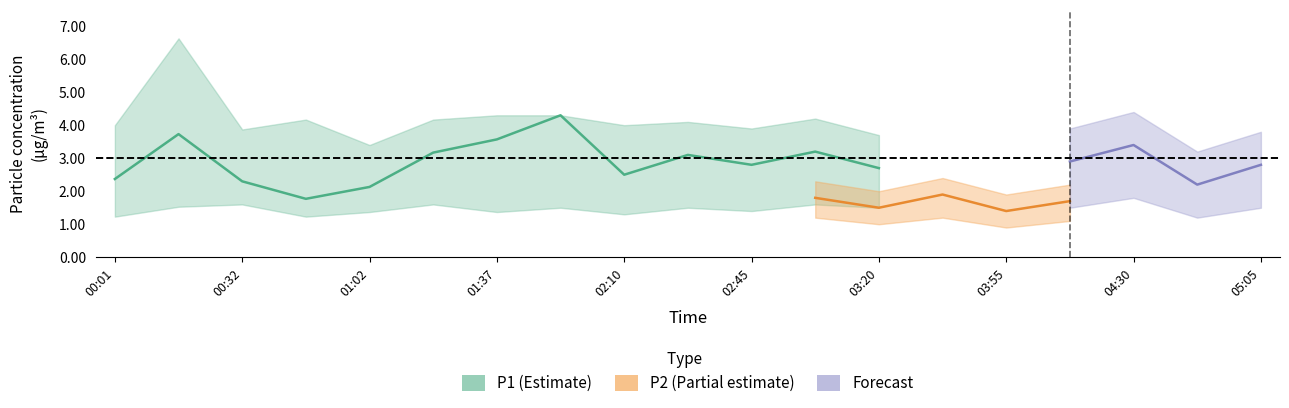

True or false: P2 and P1_lower intersect in this chart.

True